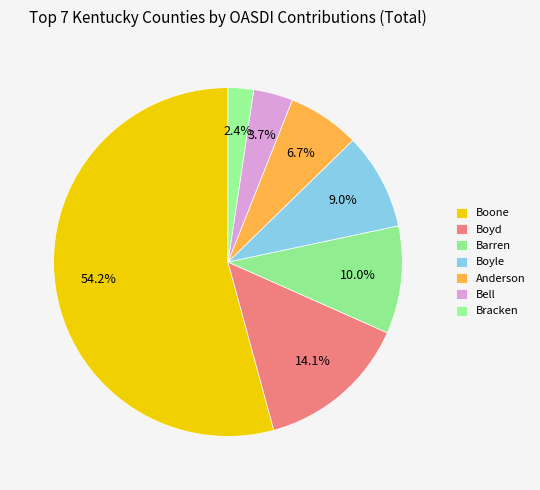

Which category accounts for the majority?

Boone